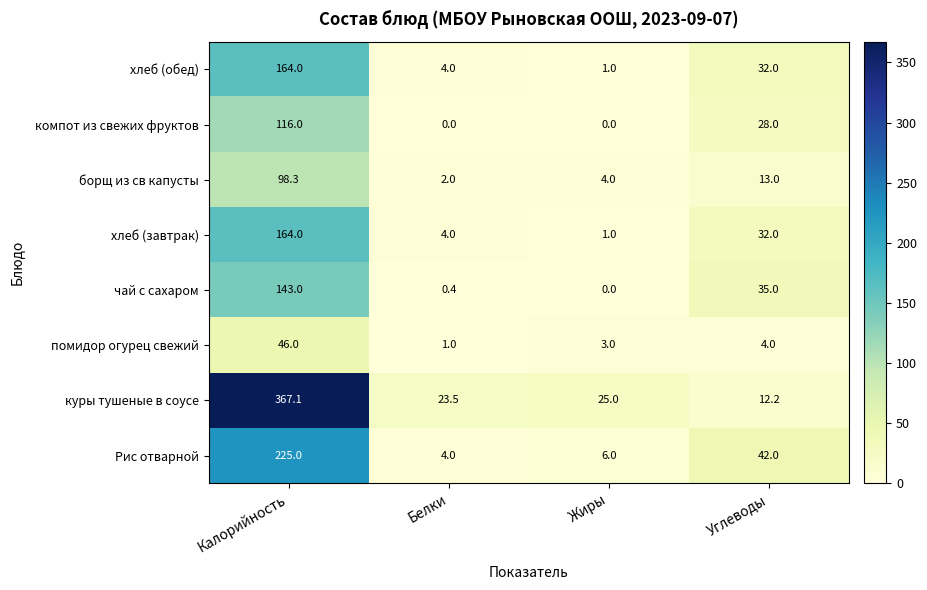

What is the sum of the компот из свежих фруктов values at Углеводы and Жиры?

28.0